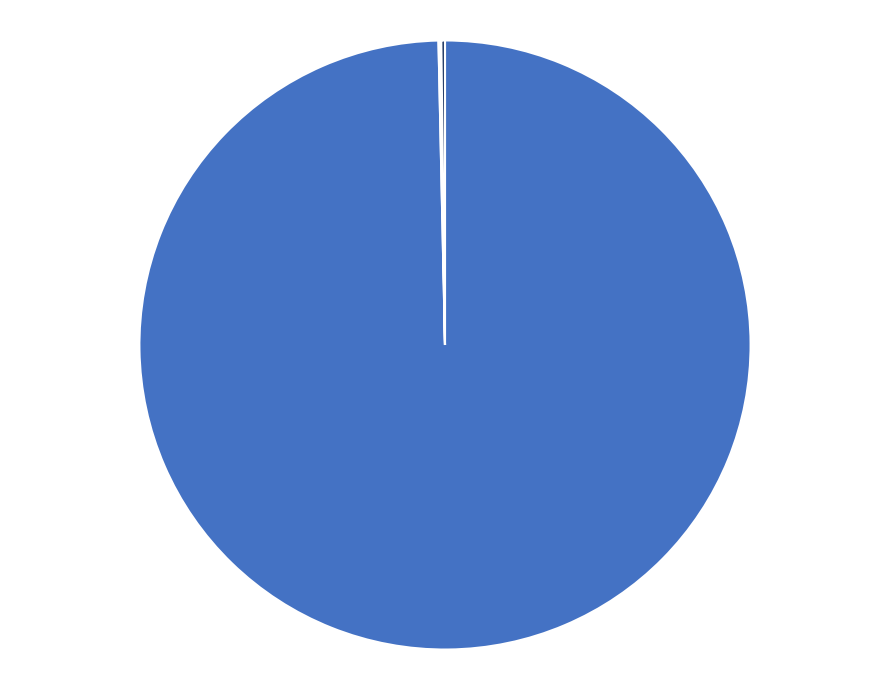

Is there any slice that represents more than half of the pie?

Yes